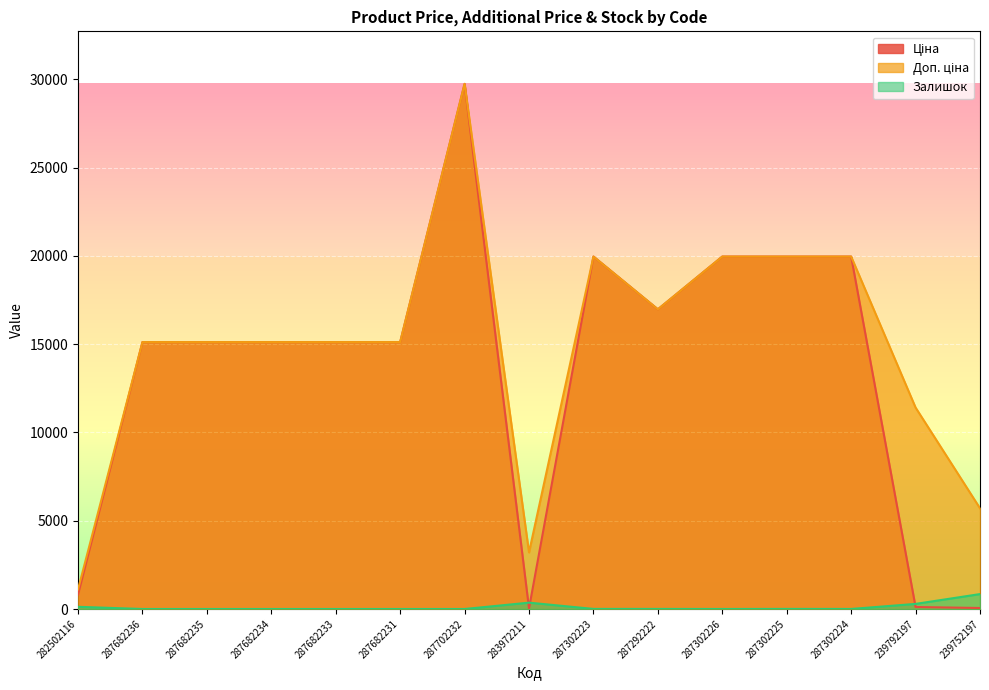

List the series in order of their peak value, highest first.

Ціна, Доп. ціна, Залишок